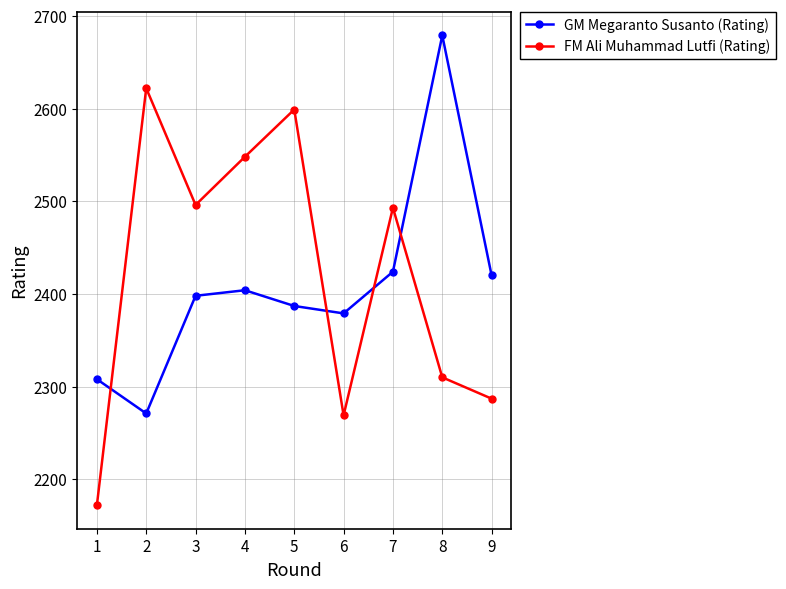

Which series has the largest range (max minus min)?

FM Ali Muhammad Lutfi (Rating)